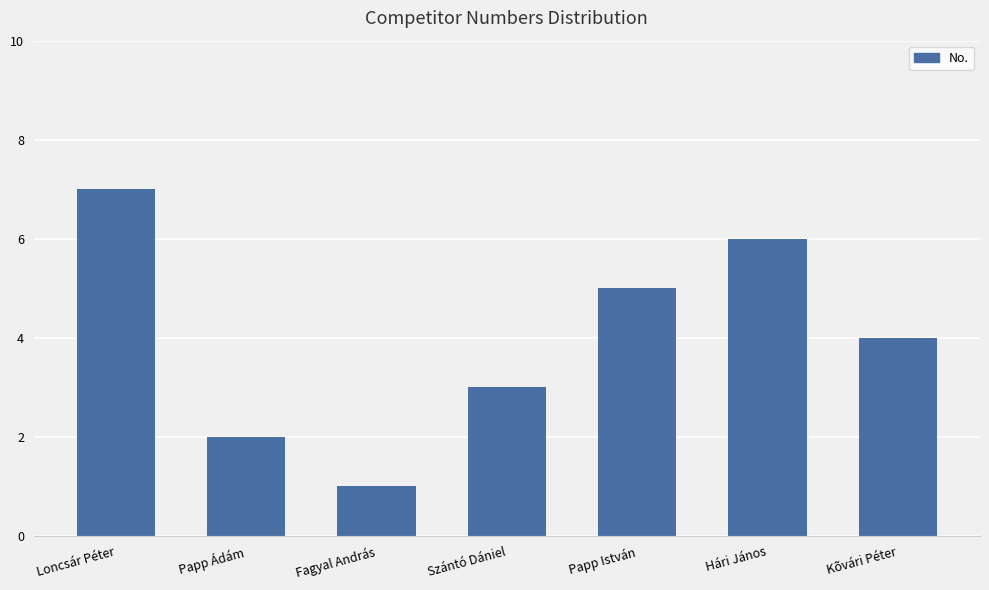

What is the label of the 2nd bar from the right?

Hári János